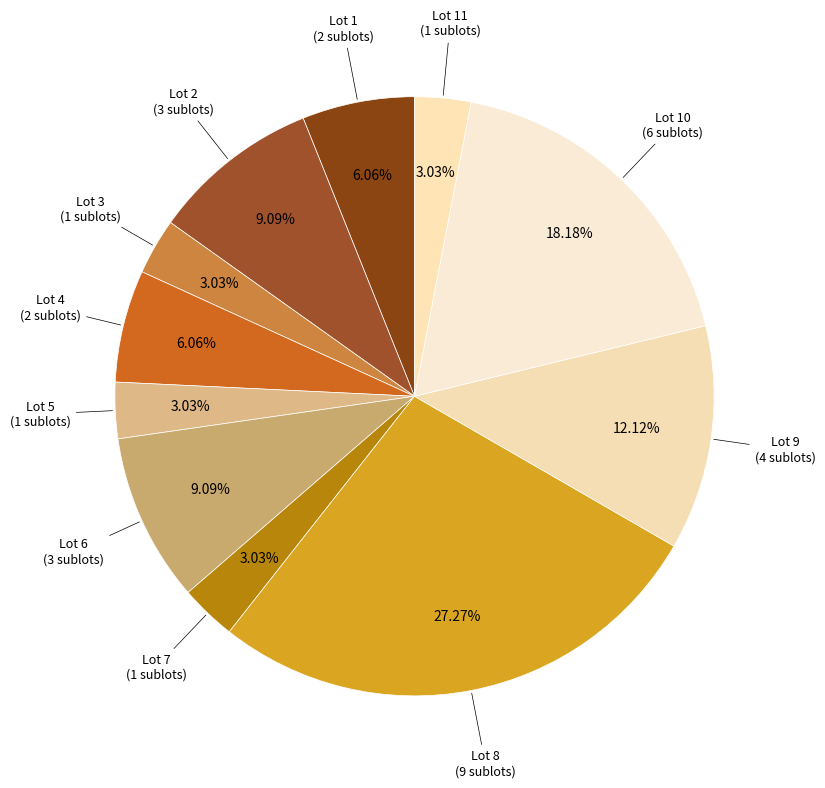

To the nearest percent, what is the average slice percentage?

9%